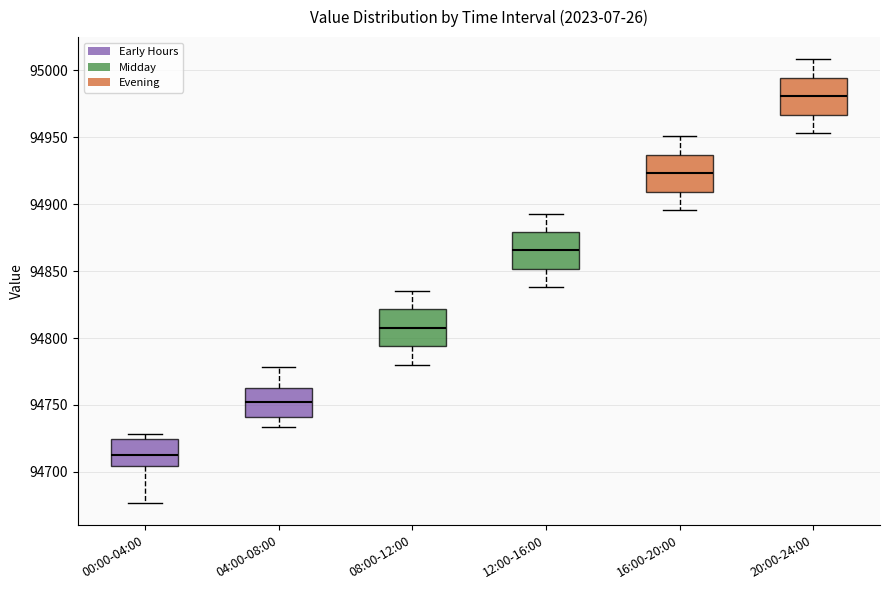

Reading left to right, read every box against the y-axis: the position of its median line, the range the box covers, and the ends of its whiskers. The values are not printed on the chart, so give them approximately, as read against the axis.

00:00-04:00: median 94715, box 94705 to 94725, whiskers 94675 to 94730
04:00-08:00: median 94755, box 94740 to 94765, whiskers 94735 to 94780
08:00-12:00: median 94810, box 94795 to 94820, whiskers 94780 to 94835
12:00-16:00: median 94865, box 94850 to 94880, whiskers 94840 to 94895
16:00-20:00: median 94925, box 94910 to 94935, whiskers 94895 to 94950
20:00-24:00: median 94980, box 94965 to 94995, whiskers 94955 to 95010